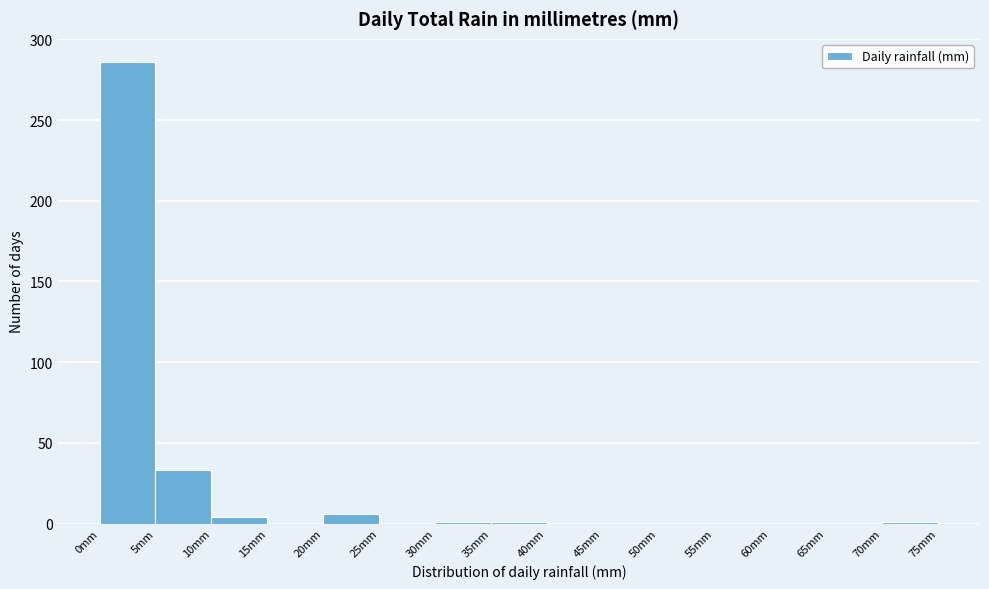

Reading left to right, list every bar in this chart as the range it spans on the x-axis followed by its height. The values are not printed on the chart, so give them approximately, as read against the axis.

0 to 5: 285
5 to 10: 35
10 to 15: under 5
15 to 20: 0
20 to 25: 5
25 to 30: 0
30 to 35: under 5
35 to 40: under 5
40 to 45: 0
45 to 50: 0
50 to 55: 0
55 to 60: 0
60 to 65: 0
65 to 70: 0
70 to 75: under 5